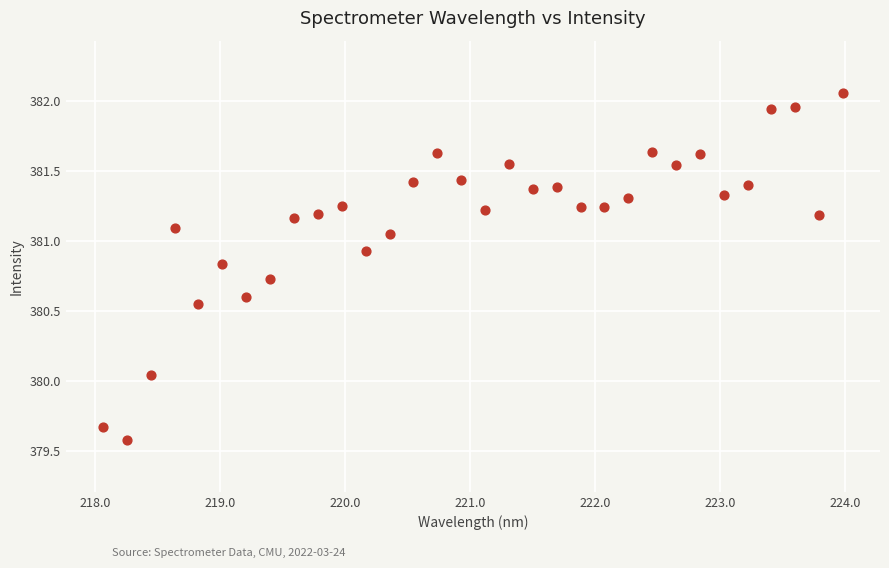

What is the range of Y values (max minus min)?

2.5